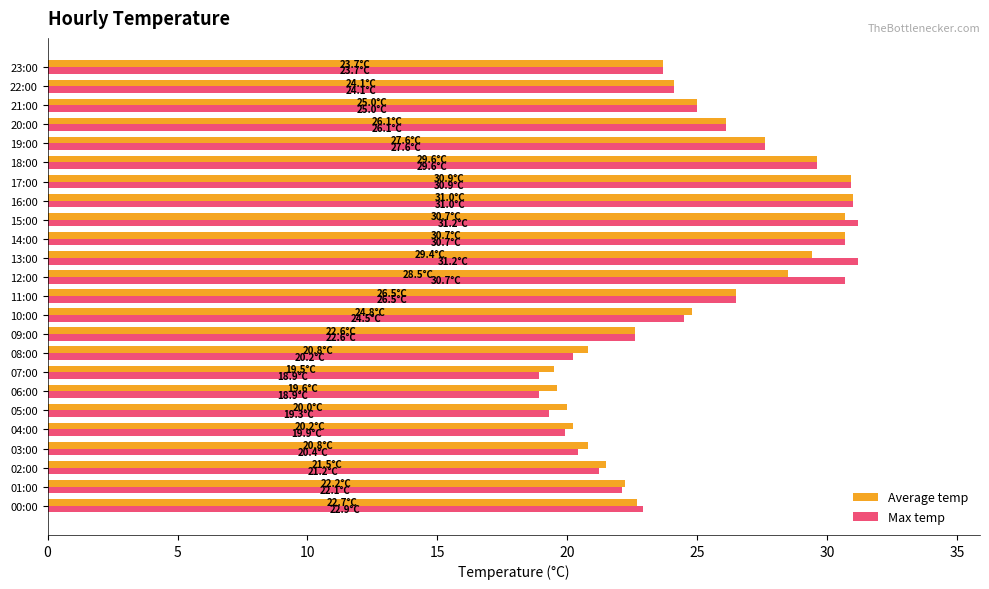

True or false: Average temp has a value of 9.6 at 08:00.

False